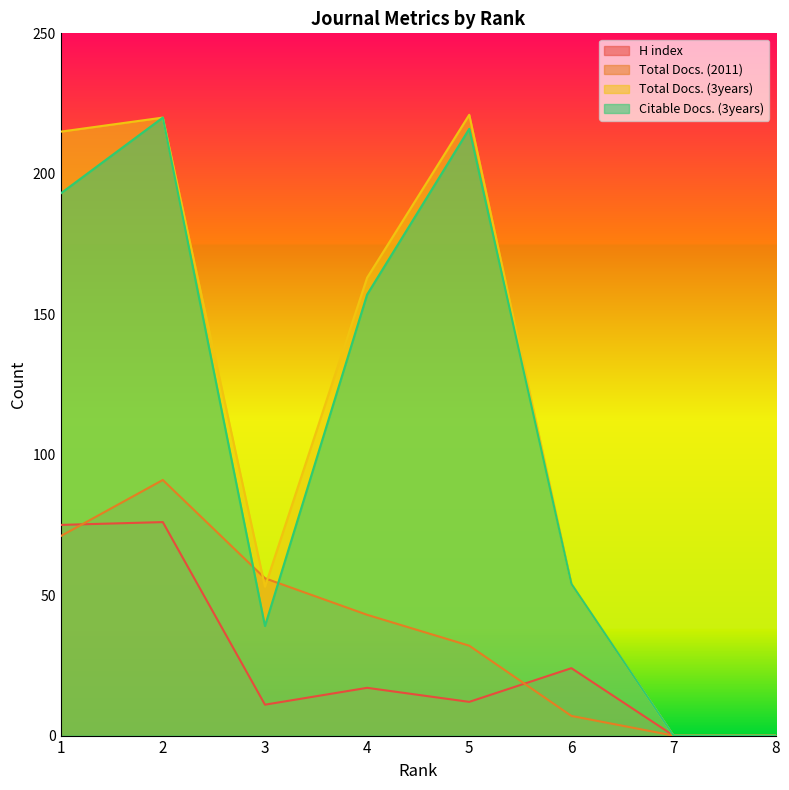

Reading left to right, what are all the values shown in this chart?

H index: 1=75	2=76	3=11	4=17	5=12	6=24	7=0	8=0
Total Docs. (2011): 1=71	2=91	3=56	4=43	5=32	6=7	7=0	8=0
Total Docs. (3years): 1=215	2=220	3=53	4=163	5=221	6=54	7=0	8=0
Citable Docs. (3years): 1=193	2=220	3=39	4=157	5=216	6=54	7=0	8=0